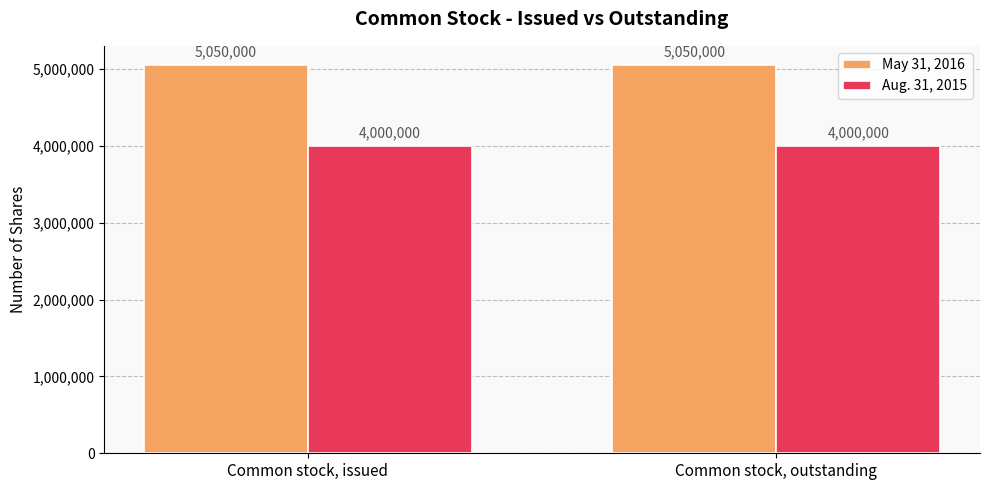

What is the maximum value shown in the chart?

5050000